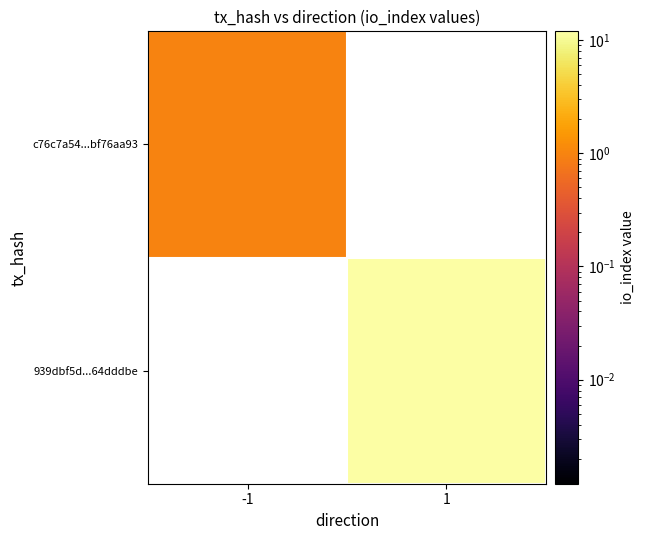

Which series has the largest range (max minus min)?

c76c7a54...bf76aa93